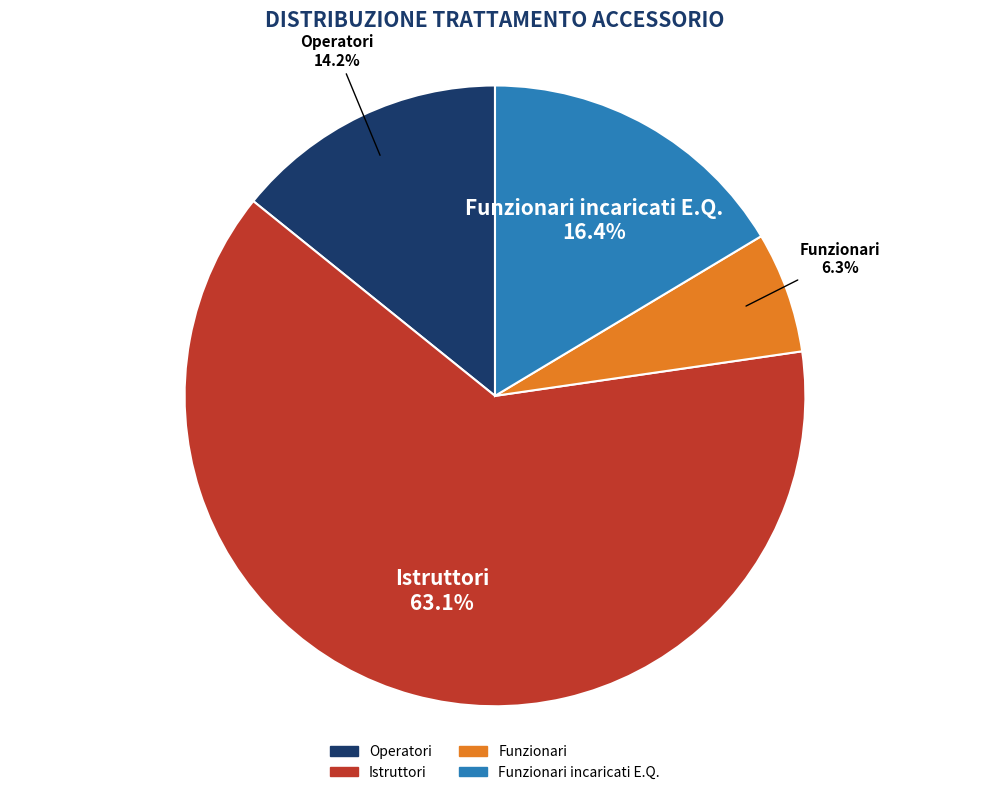

Does Funzionari account for over 50% of the chart?

No